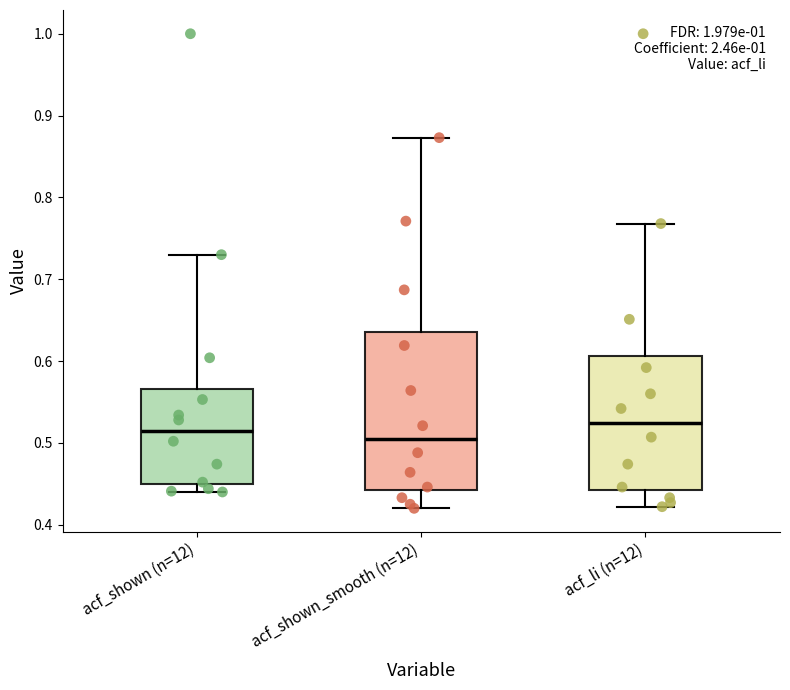

Where does the lower whisker of the box for acf_shown (n=12) end on the y-axis? The values are not printed on the chart, so give them approximately, as read against the axis.

0.44